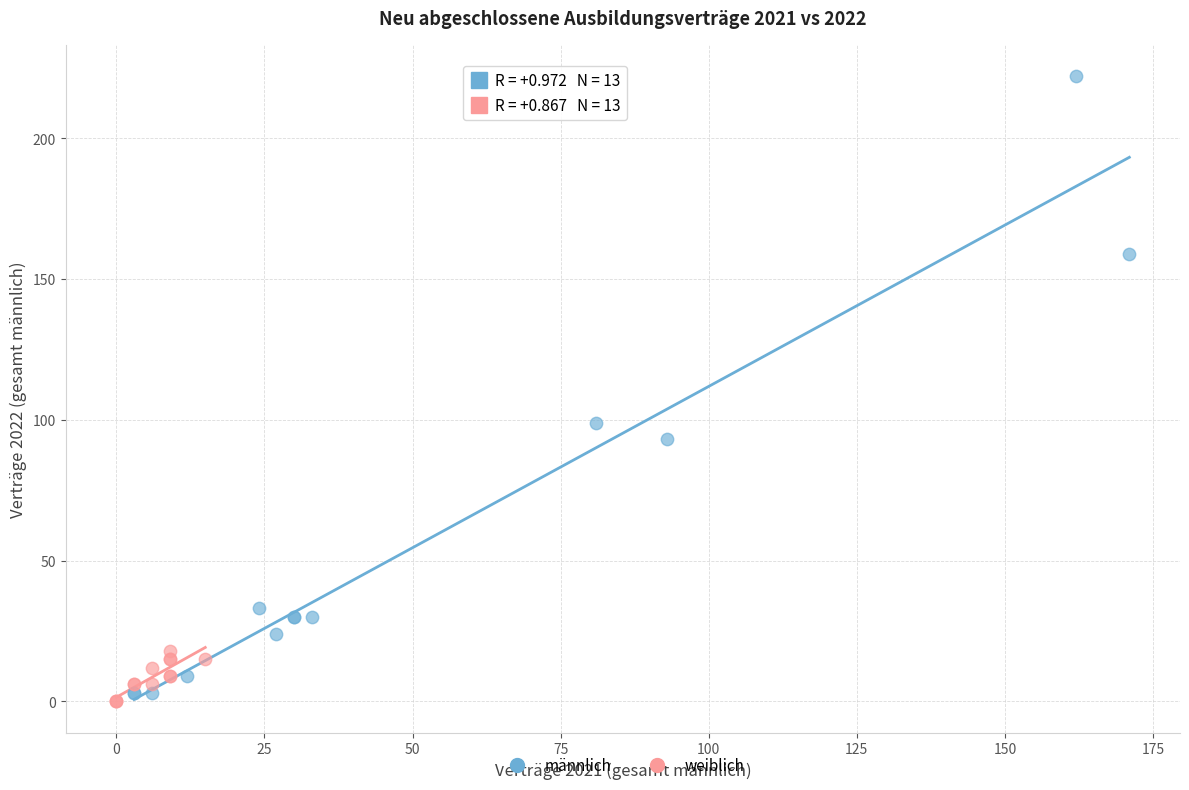

Which series contains the highest Y value?

männlich